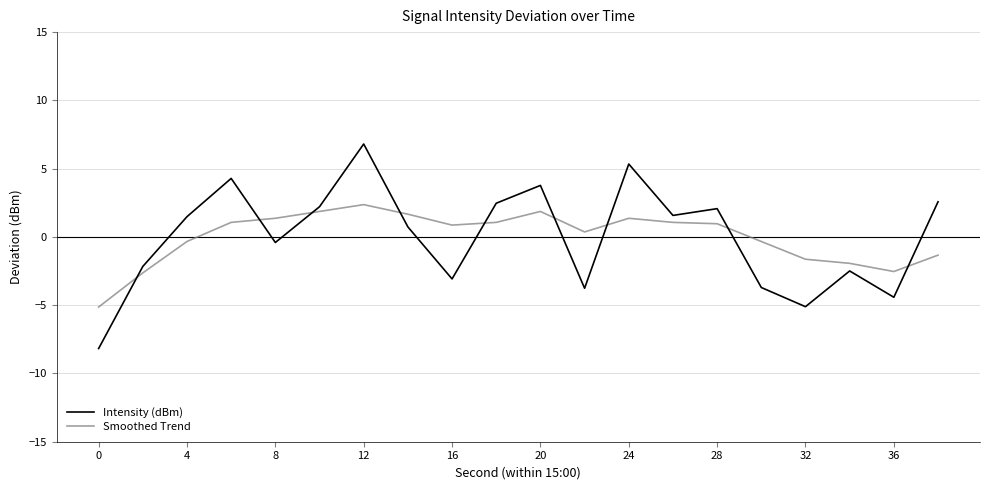

What is the difference between the second highest and second lowest values in the Smoothed Trend series?

4.5